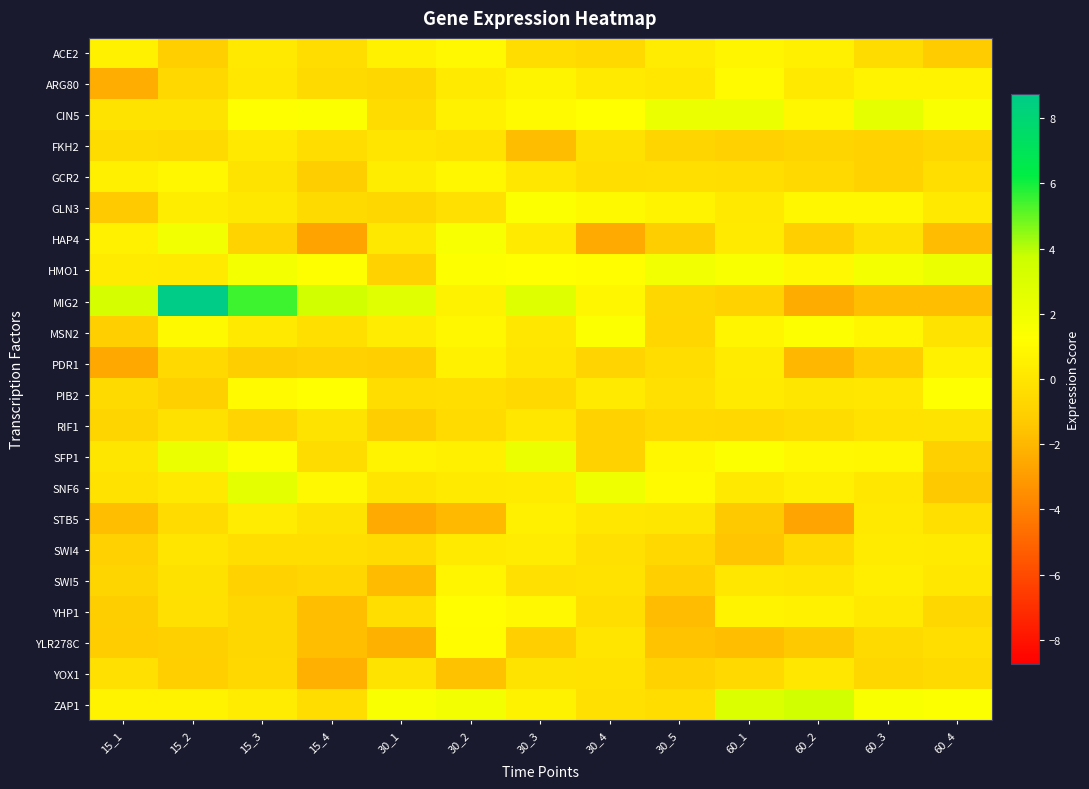

What is the spread (max minus min) of values at 30_2?

3.7